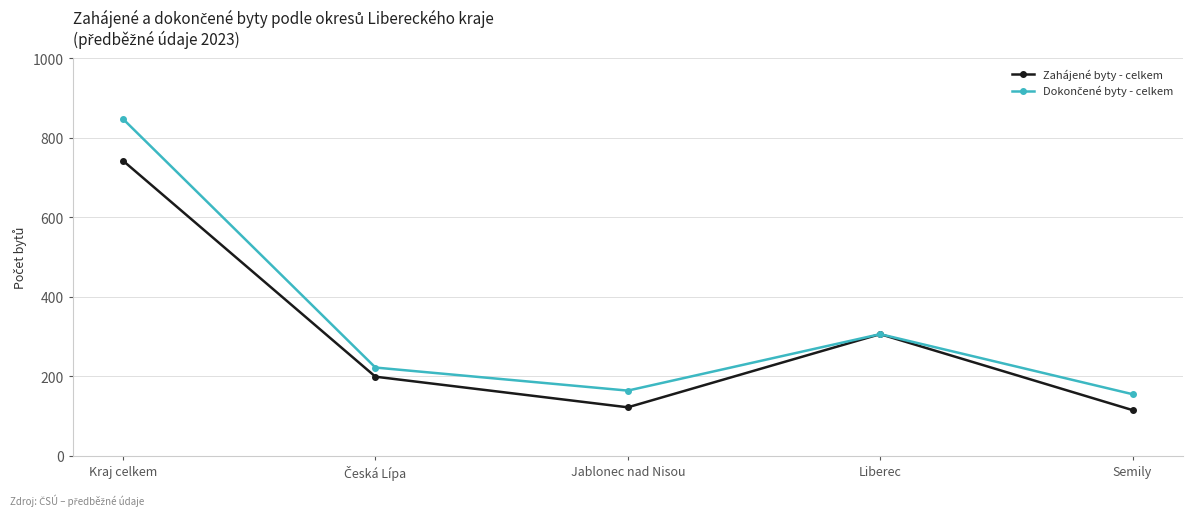

At which category does the chart reach its peak across all series?

Kraj celkem